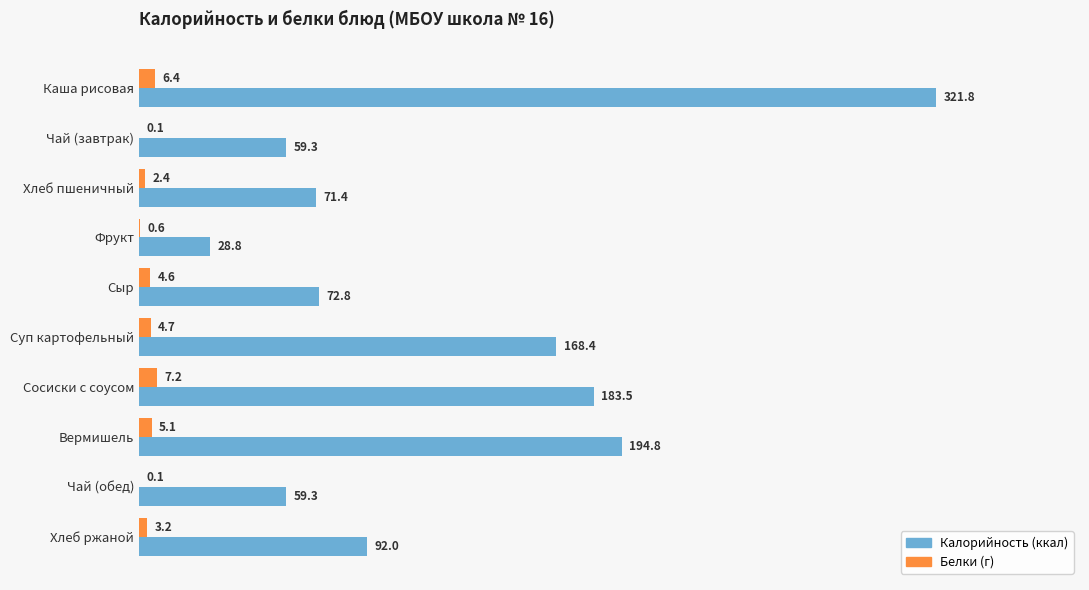

At which category is the sum across all series the highest?

Каша рисовая